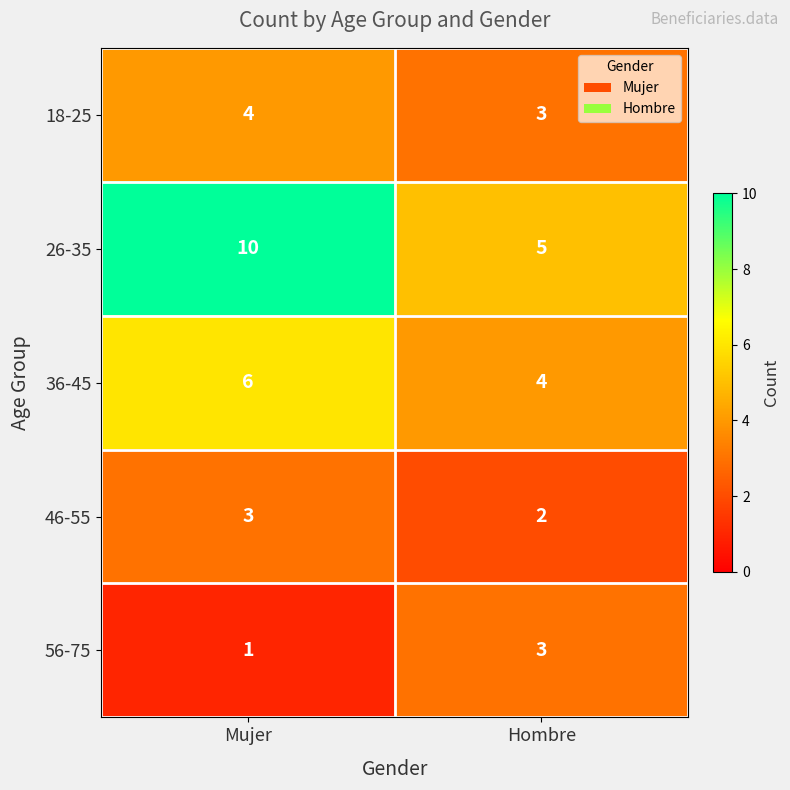

Reading left to right, extract all data points from this chart.

18-25: Mujer=4	Hombre=3
26-35: Mujer=10	Hombre=5
36-45: Mujer=6	Hombre=4
46-55: Mujer=3	Hombre=2
56-75: Mujer=1	Hombre=3